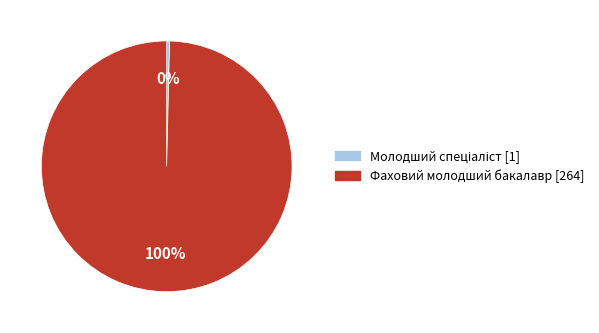

To the nearest percent, what is the average slice percentage?

50%